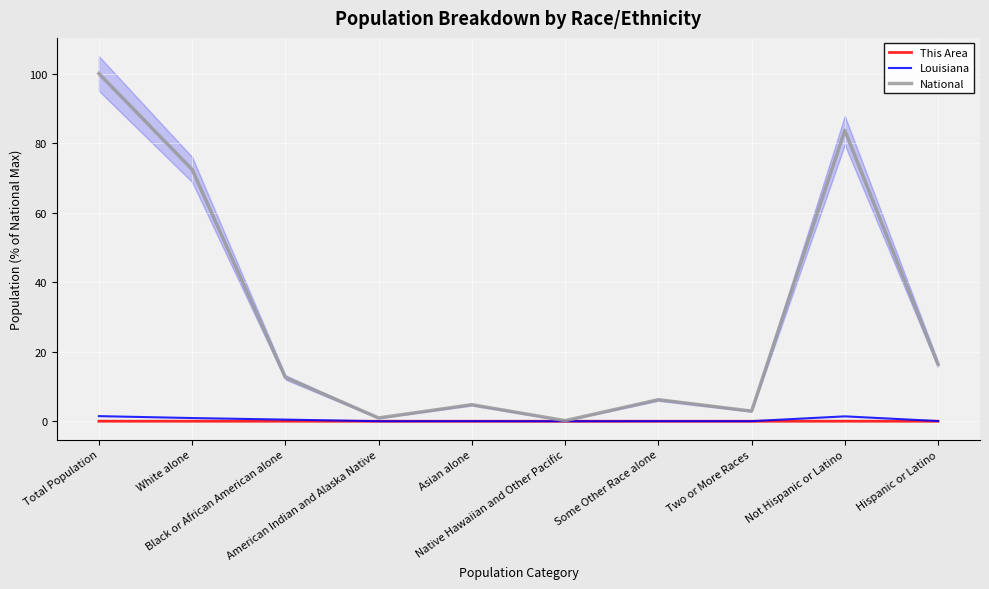

Reading right to left, transcribe all the data shown in this chart.

This Area: 0.0	0.0	0.0	0.0	0.0	0.0	0.0	0.0	0.0	0.0
Louisiana: 0.1	1.4	0.0	0.0	0.0	0.0	0.0	0.5	0.9	1.5
National: 16.3	83.7	2.9	6.2	0.2	4.8	0.9	12.6	72.4	100.0